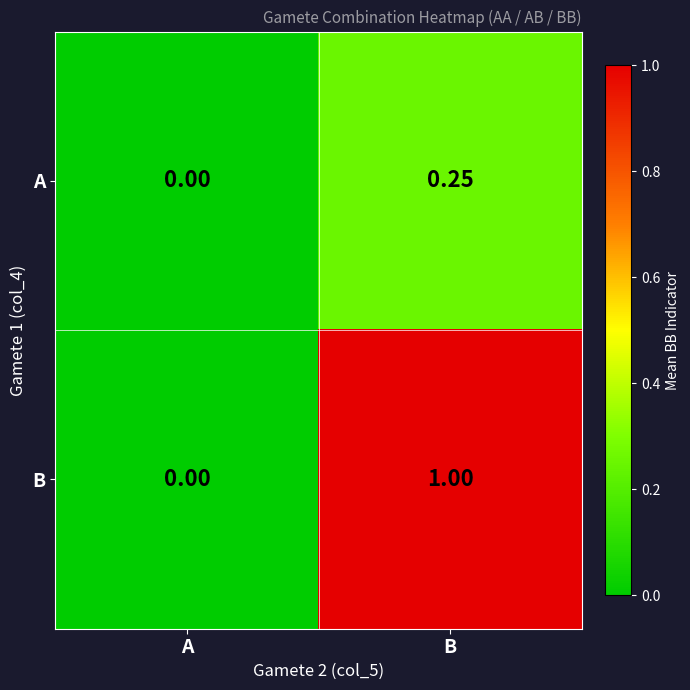

List the labels in order of B value, largest first.

B, A